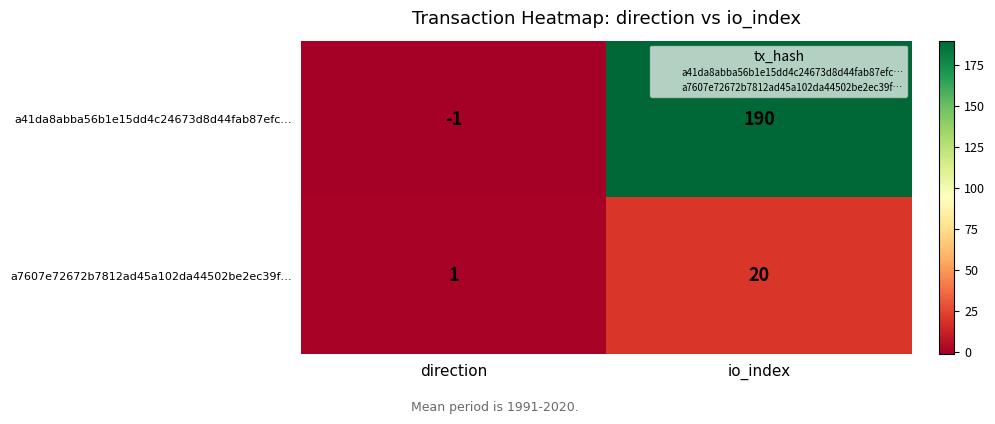

Between direction and io_index, which series saw the biggest shift?

a41da8abba56b1e15dd4c24673d8d44fab87efc…